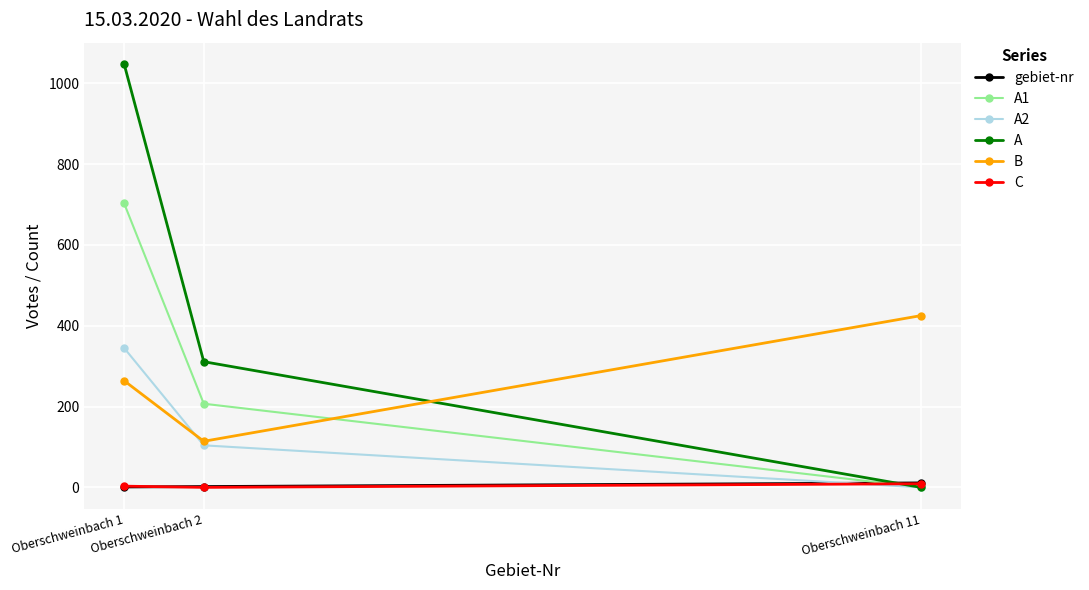

What is the maximum value for B?

425